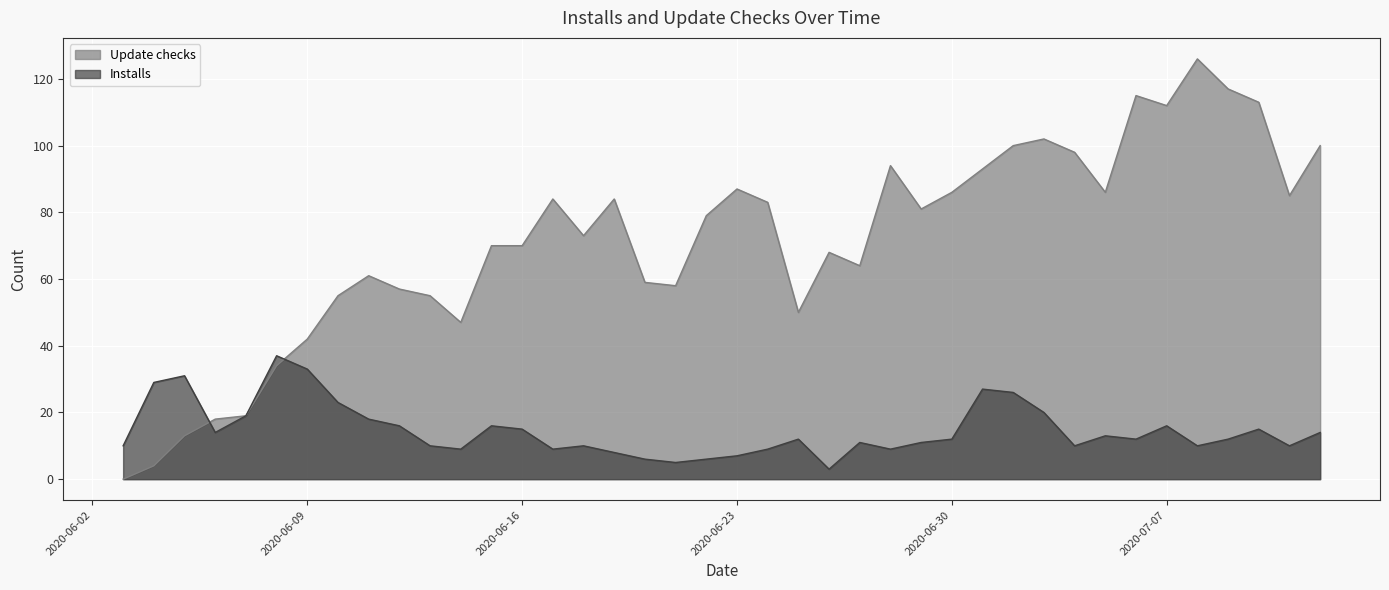

Does the chart display data point markers on the line(s)?

No